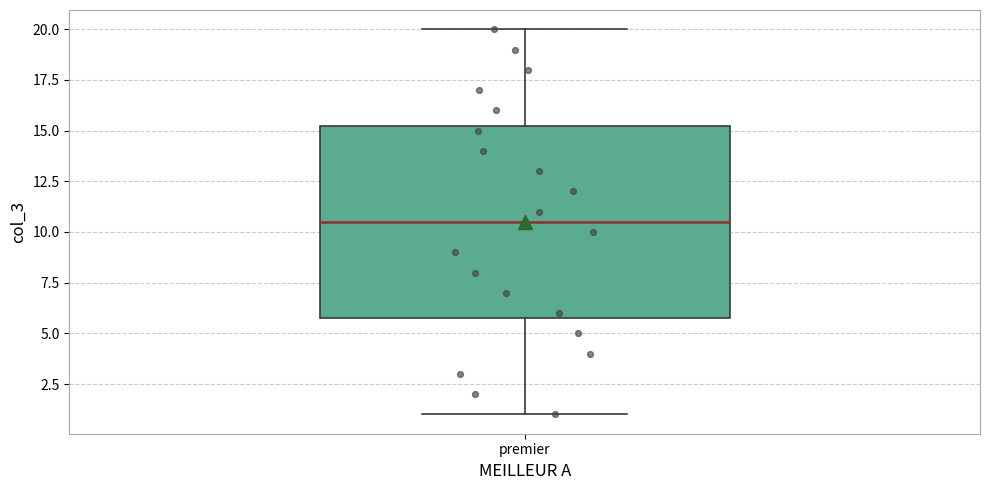

Where does the lower whisker of the box for premier end on the y-axis? The values are not printed on the chart, so give them approximately, as read against the axis.

1.0